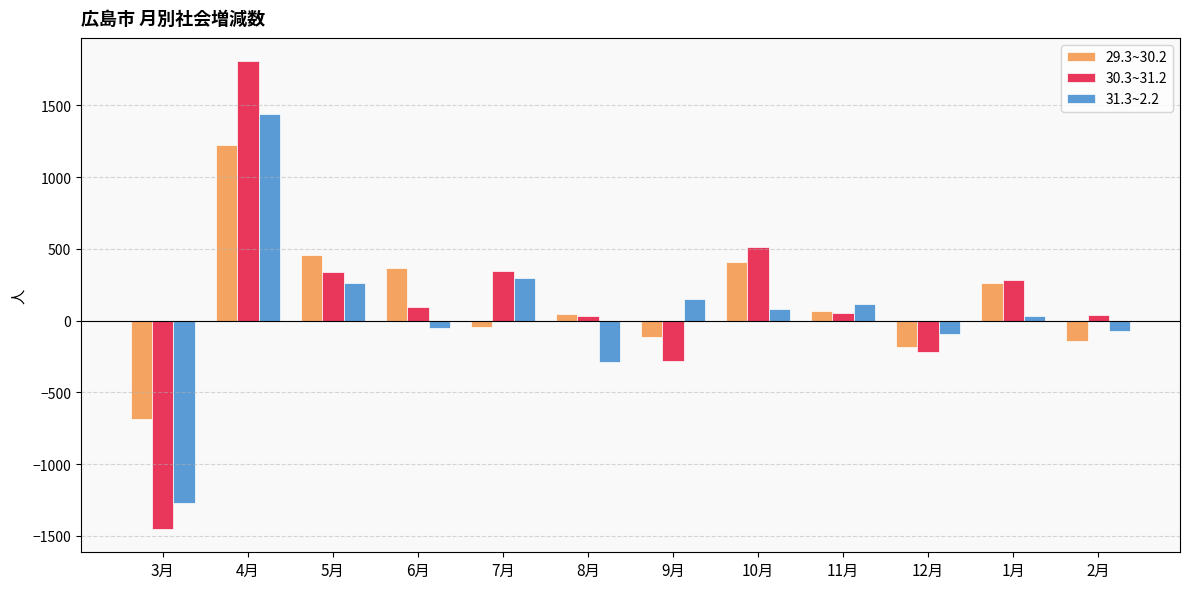

Are the bars horizontal?

No